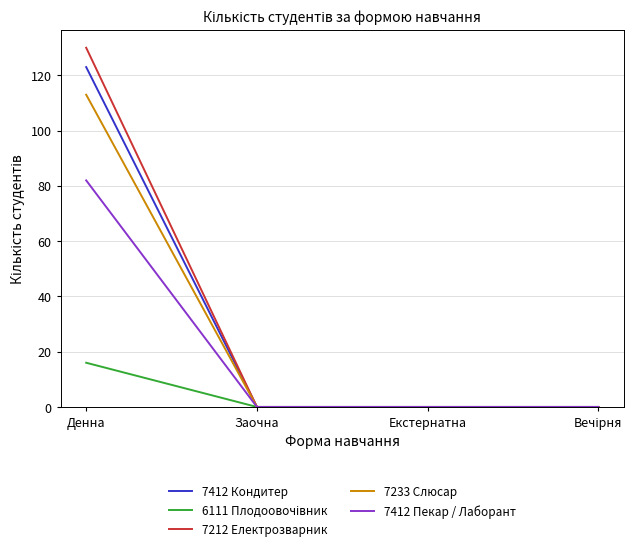

Which series changed the most between Денна and Заочна?

7212 Електрозварник